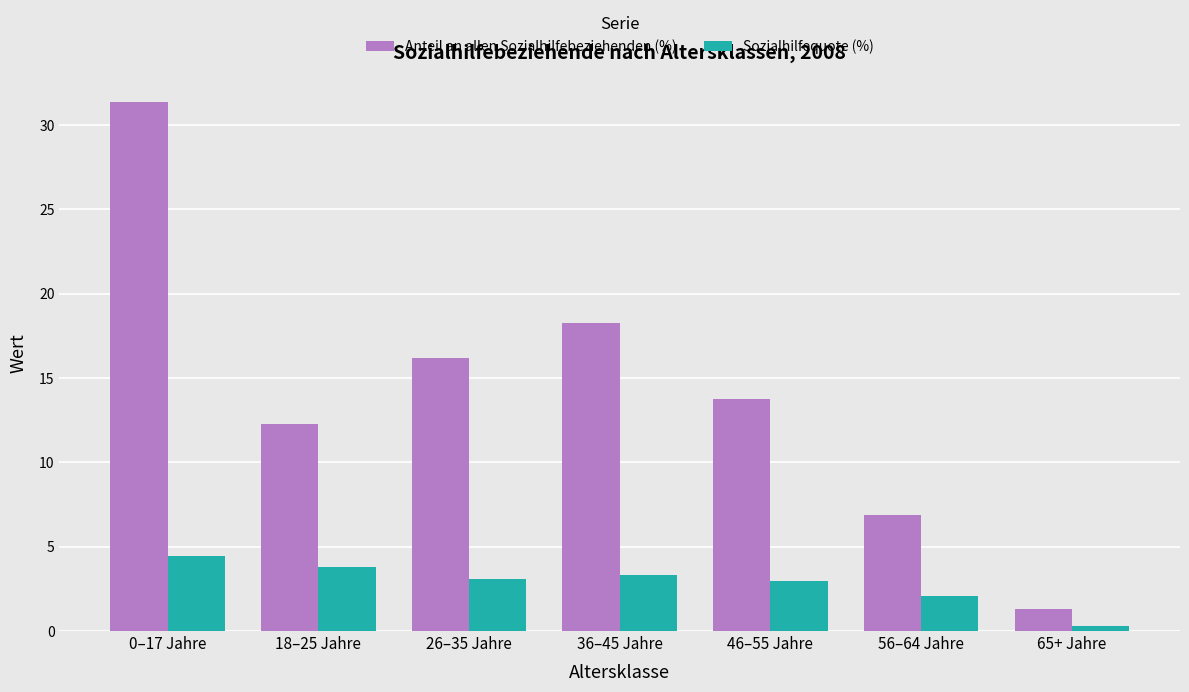

Rank the categories by Anteil an allen Sozialhilfebeziehenden (%) value from highest to lowest.

0–17 Jahre, 36–45 Jahre, 26–35 Jahre, 46–55 Jahre, 18–25 Jahre, 56–64 Jahre, 65+ Jahre